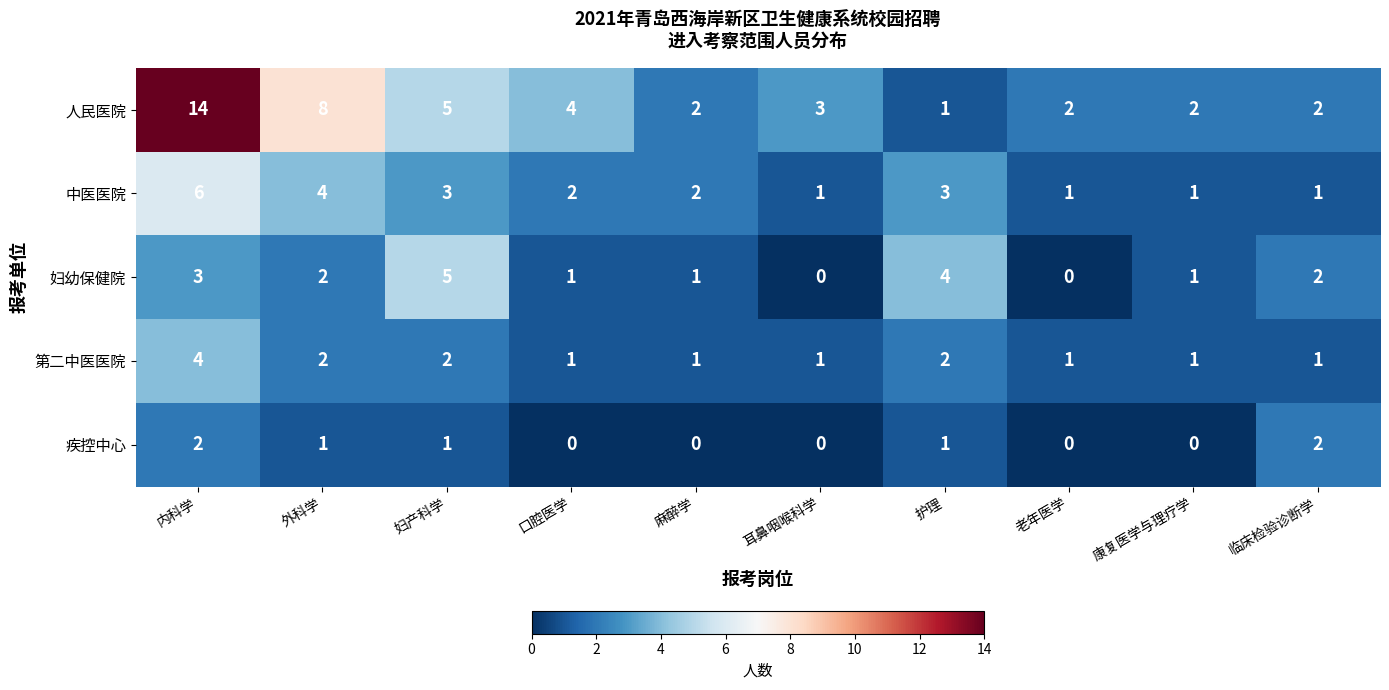

What is the total value across all series at 康复医学与理疗学?

5